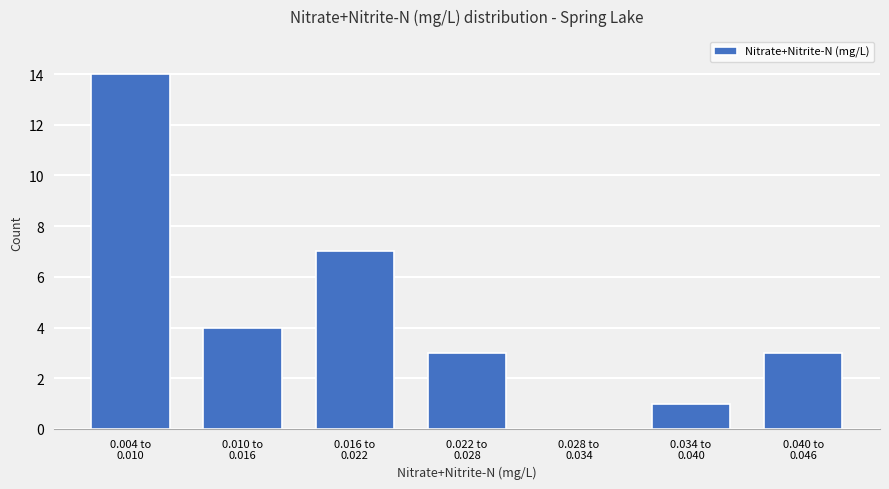

What is the maximum value shown in the chart?

14